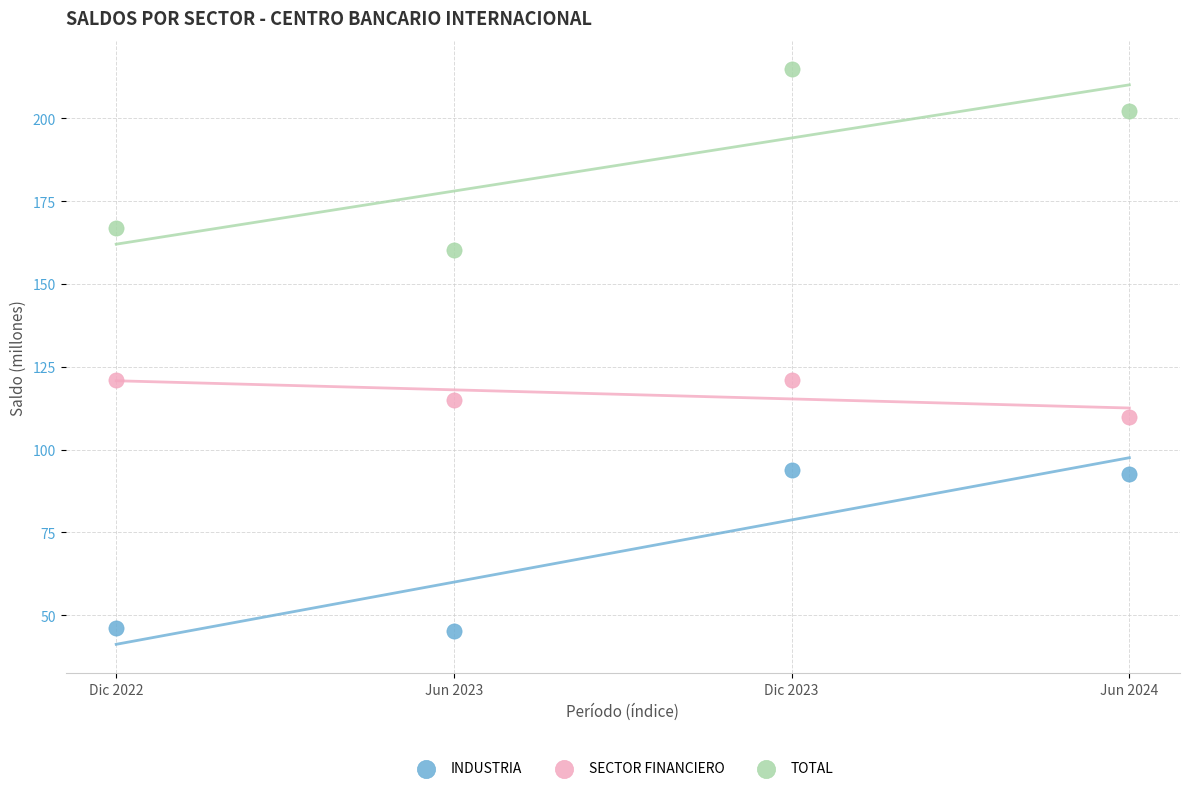

Which series contains the highest Y value?

TOTAL